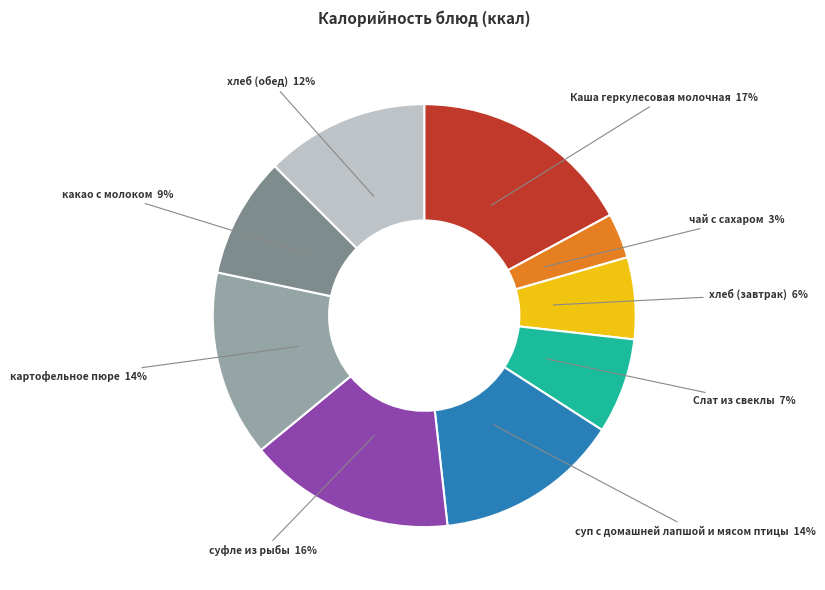

To the nearest percent, what is the average slice percentage?

11%